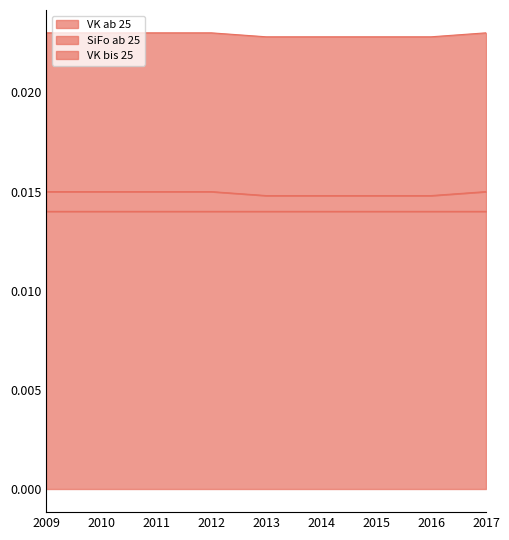

True or false: VK bis 25 and SiFo ab 25 intersect in this chart.

False